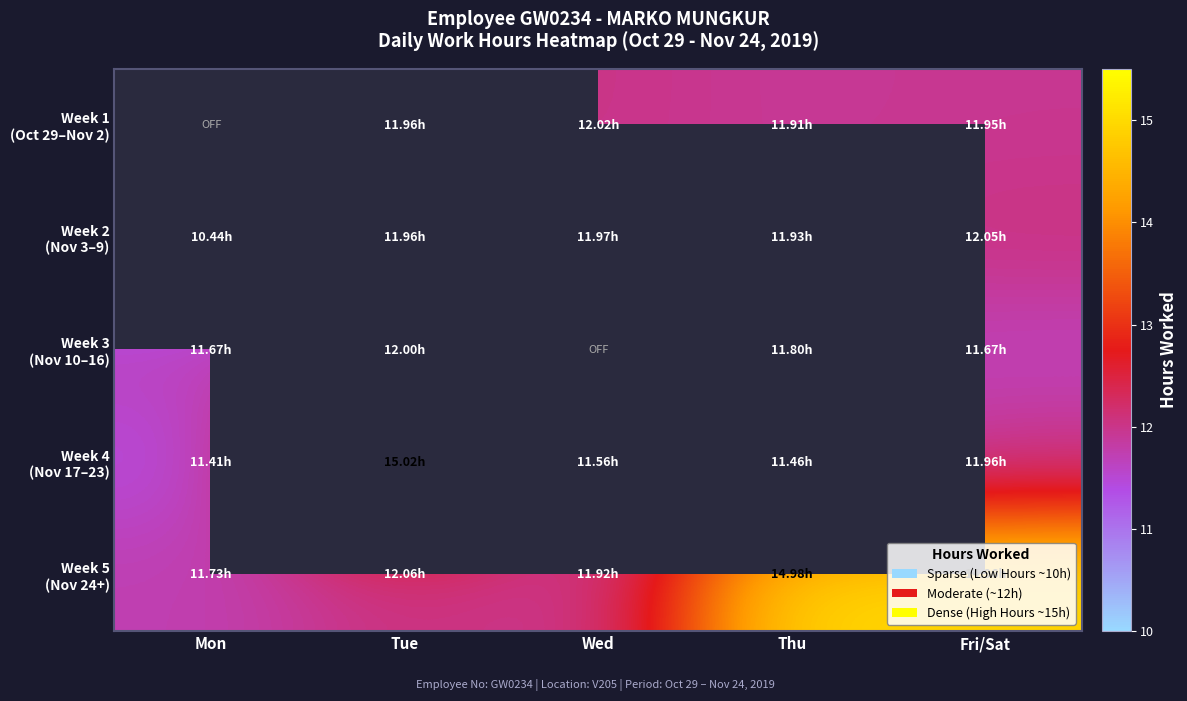

Which category has the highest value across all series?

Tue